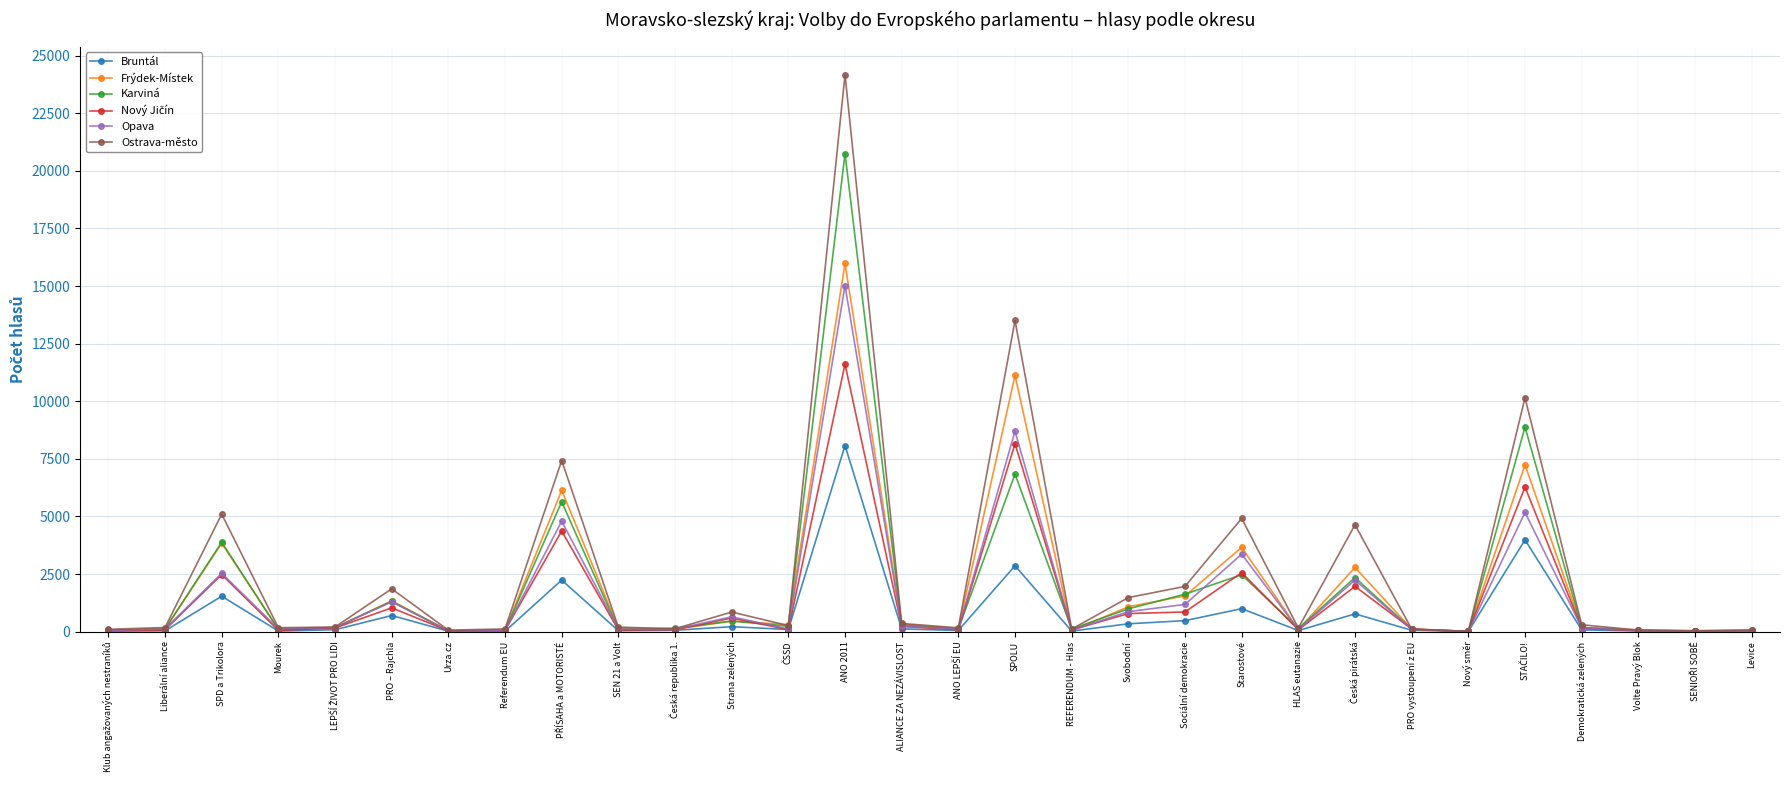

What is the sum of all Frýdek-Místek values?

57350